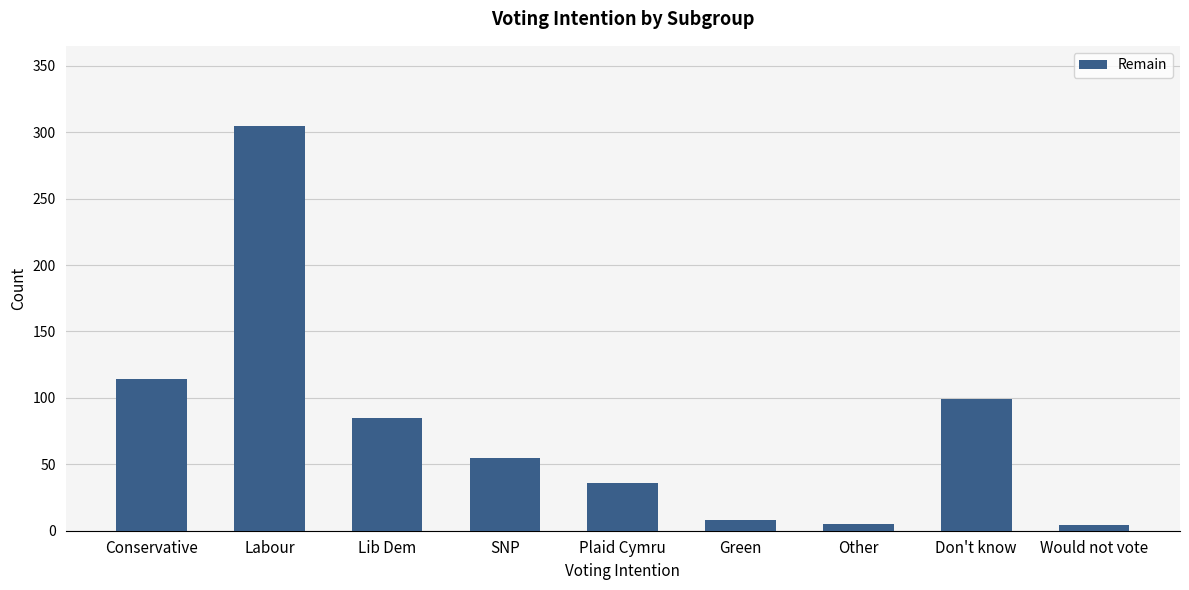

Count the number of data series in this chart.

1